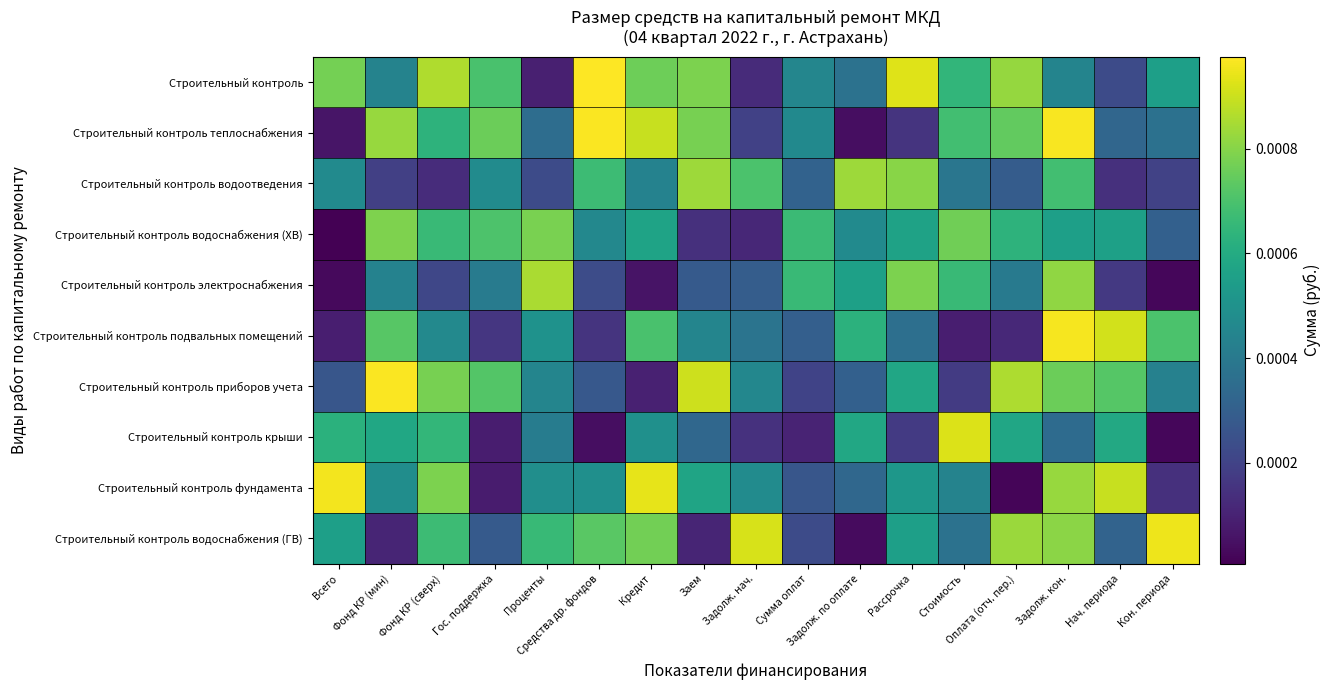

Reading right to left, extract all data points from this chart.

Строительный контроль: Кон. периода=0.0	Нач. периода=0.0	Задолж. кон.=0.0	Оплата (отч. пер.)=0.0	Стоимость=0.0	Рассрочка=0.0	Задолж. по оплате=0.0	Сумма оплат=0.0	Задолж. нач.=0.0	Заем=0.0	Кредит=0.0	Средства др. фондов=0.0	Проценты=0.0	Гос. поддержка=0.0	Фонд КР (сверх)=0.0	Фонд КР (мин)=0.0	Всего=0.0
Строительный контроль теплоснабжения: Кон. периода=0.0	Нач. периода=0.0	Задолж. кон.=0.0	Оплата (отч. пер.)=0.0	Стоимость=0.0	Рассрочка=0.0	Задолж. по оплате=0.0	Сумма оплат=0.0	Задолж. нач.=0.0	Заем=0.0	Кредит=0.0	Средства др. фондов=0.0	Проценты=0.0	Гос. поддержка=0.0	Фонд КР (сверх)=0.0	Фонд КР (мин)=0.0	Всего=0.0
Строительный контроль водоотведения: Кон. периода=0.0	Нач. периода=0.0	Задолж. кон.=0.0	Оплата (отч. пер.)=0.0	Стоимость=0.0	Рассрочка=0.0	Задолж. по оплате=0.0	Сумма оплат=0.0	Задолж. нач.=0.0	Заем=0.0	Кредит=0.0	Средства др. фондов=0.0	Проценты=0.0	Гос. поддержка=0.0	Фонд КР (сверх)=0.0	Фонд КР (мин)=0.0	Всего=0.0
Строительный контроль водоснабжения (ХВ): Кон. периода=0.0	Нач. периода=0.0	Задолж. кон.=0.0	Оплата (отч. пер.)=0.0	Стоимость=0.0	Рассрочка=0.0	Задолж. по оплате=0.0	Сумма оплат=0.0	Задолж. нач.=0.0	Заем=0.0	Кредит=0.0	Средства др. фондов=0.0	Проценты=0.0	Гос. поддержка=0.0	Фонд КР (сверх)=0.0	Фонд КР (мин)=0.0	Всего=0.0
Строительный контроль электроснабжения: Кон. периода=0.0	Нач. периода=0.0	Задолж. кон.=0.0	Оплата (отч. пер.)=0.0	Стоимость=0.0	Рассрочка=0.0	Задолж. по оплате=0.0	Сумма оплат=0.0	Задолж. нач.=0.0	Заем=0.0	Кредит=0.0	Средства др. фондов=0.0	Проценты=0.0	Гос. поддержка=0.0	Фонд КР (сверх)=0.0	Фонд КР (мин)=0.0	Всего=0.0
Строительный контроль подвальных помещений: Кон. периода=0.0	Нач. периода=0.0	Задолж. кон.=0.0	Оплата (отч. пер.)=0.0	Стоимость=0.0	Рассрочка=0.0	Задолж. по оплате=0.0	Сумма оплат=0.0	Задолж. нач.=0.0	Заем=0.0	Кредит=0.0	Средства др. фондов=0.0	Проценты=0.0	Гос. поддержка=0.0	Фонд КР (сверх)=0.0	Фонд КР (мин)=0.0	Всего=0.0
Строительный контроль приборов учета: Кон. периода=0.0	Нач. периода=0.0	Задолж. кон.=0.0	Оплата (отч. пер.)=0.0	Стоимость=0.0	Рассрочка=0.0	Задолж. по оплате=0.0	Сумма оплат=0.0	Задолж. нач.=0.0	Заем=0.0	Кредит=0.0	Средства др. фондов=0.0	Проценты=0.0	Гос. поддержка=0.0	Фонд КР (сверх)=0.0	Фонд КР (мин)=0.0	Всего=0.0
Строительный контроль крыши: Кон. периода=0.0	Нач. периода=0.0	Задолж. кон.=0.0	Оплата (отч. пер.)=0.0	Стоимость=0.0	Рассрочка=0.0	Задолж. по оплате=0.0	Сумма оплат=0.0	Задолж. нач.=0.0	Заем=0.0	Кредит=0.0	Средства др. фондов=0.0	Проценты=0.0	Гос. поддержка=0.0	Фонд КР (сверх)=0.0	Фонд КР (мин)=0.0	Всего=0.0
Строительный контроль фундамента: Кон. периода=0.0	Нач. периода=0.0	Задолж. кон.=0.0	Оплата (отч. пер.)=0.0	Стоимость=0.0	Рассрочка=0.0	Задолж. по оплате=0.0	Сумма оплат=0.0	Задолж. нач.=0.0	Заем=0.0	Кредит=0.0	Средства др. фондов=0.0	Проценты=0.0	Гос. поддержка=0.0	Фонд КР (сверх)=0.0	Фонд КР (мин)=0.0	Всего=0.0
Строительный контроль водоснабжения (ГВ): Кон. периода=0.0	Нач. периода=0.0	Задолж. кон.=0.0	Оплата (отч. пер.)=0.0	Стоимость=0.0	Рассрочка=0.0	Задолж. по оплате=0.0	Сумма оплат=0.0	Задолж. нач.=0.0	Заем=0.0	Кредит=0.0	Средства др. фондов=0.0	Проценты=0.0	Гос. поддержка=0.0	Фонд КР (сверх)=0.0	Фонд КР (мин)=0.0	Всего=0.0